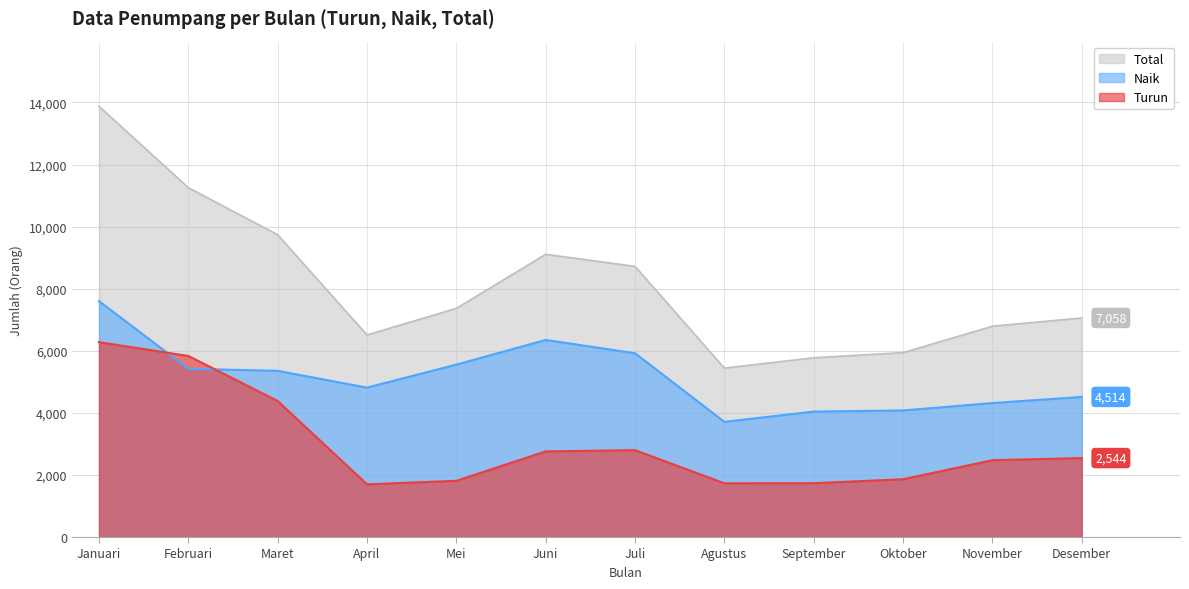

Rank the categories by Naik value from lowest to highest.

Agustus, September, Oktober, November, Desember, April, Maret, Februari, Mei, Juli, Juni, Januari